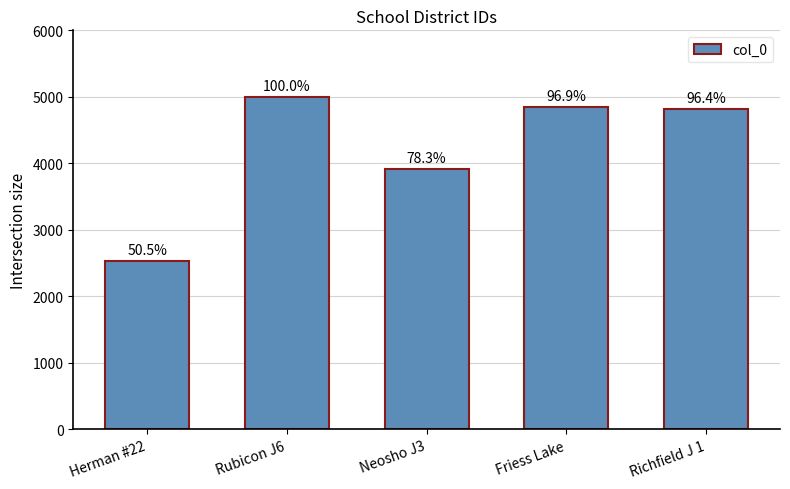

True or false: the data shows 3913 at Neosho J3.

True